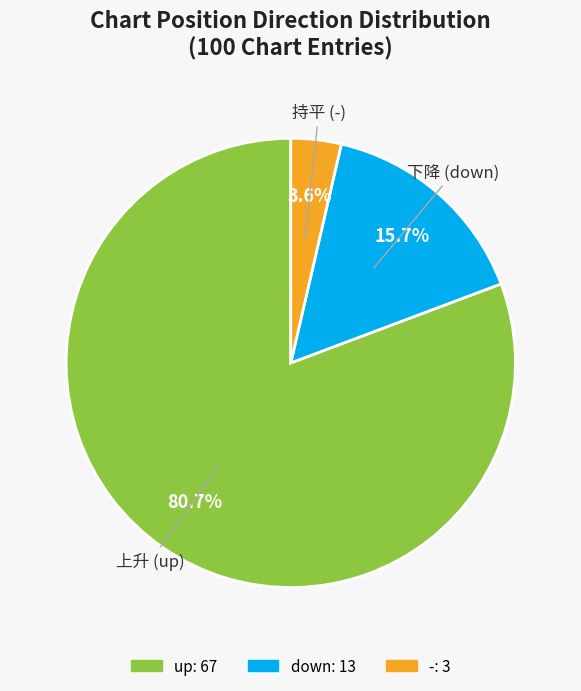

The down slice represents 16% of the pie. True or false?

True